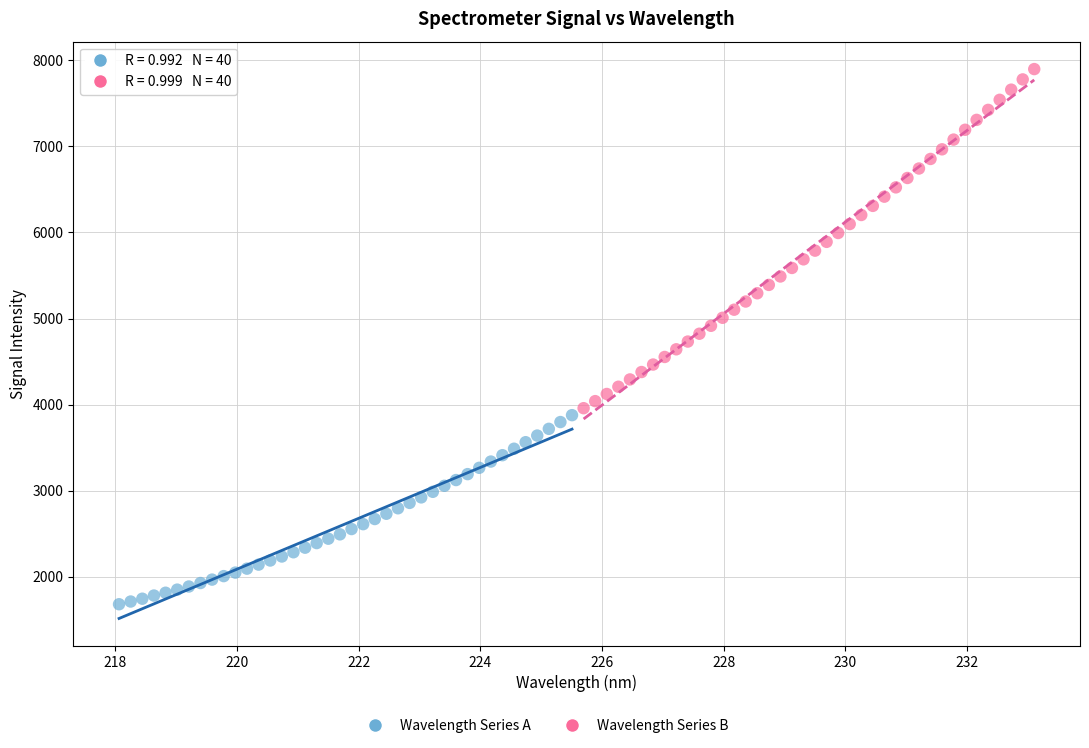

Which series reaches the maximum Y coordinate?

Wavelength Series B